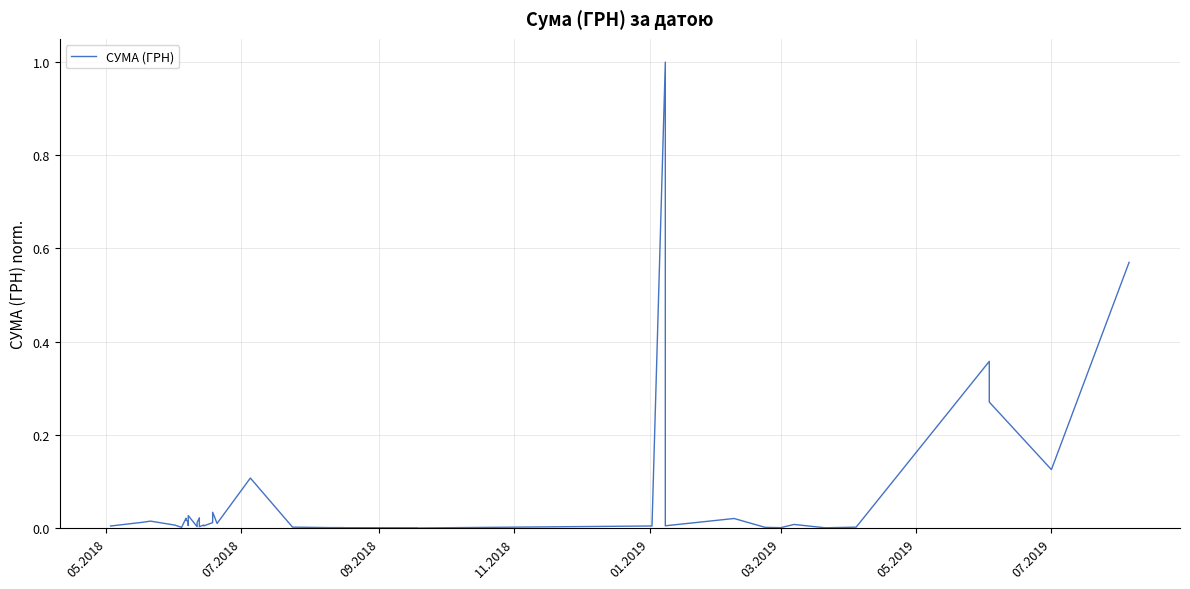

How many lines are shown in the chart?

1